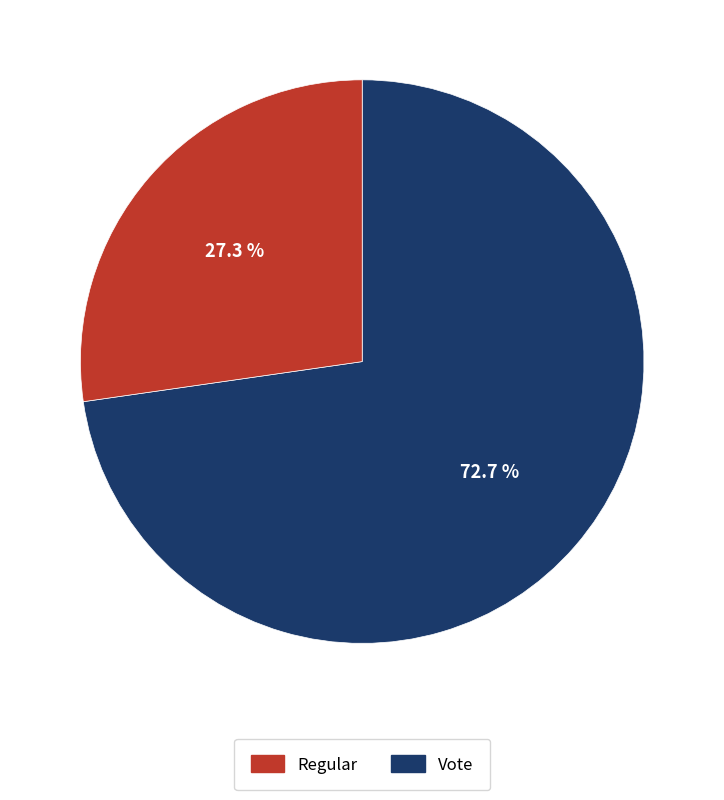

Does any single category account for the majority?

Yes